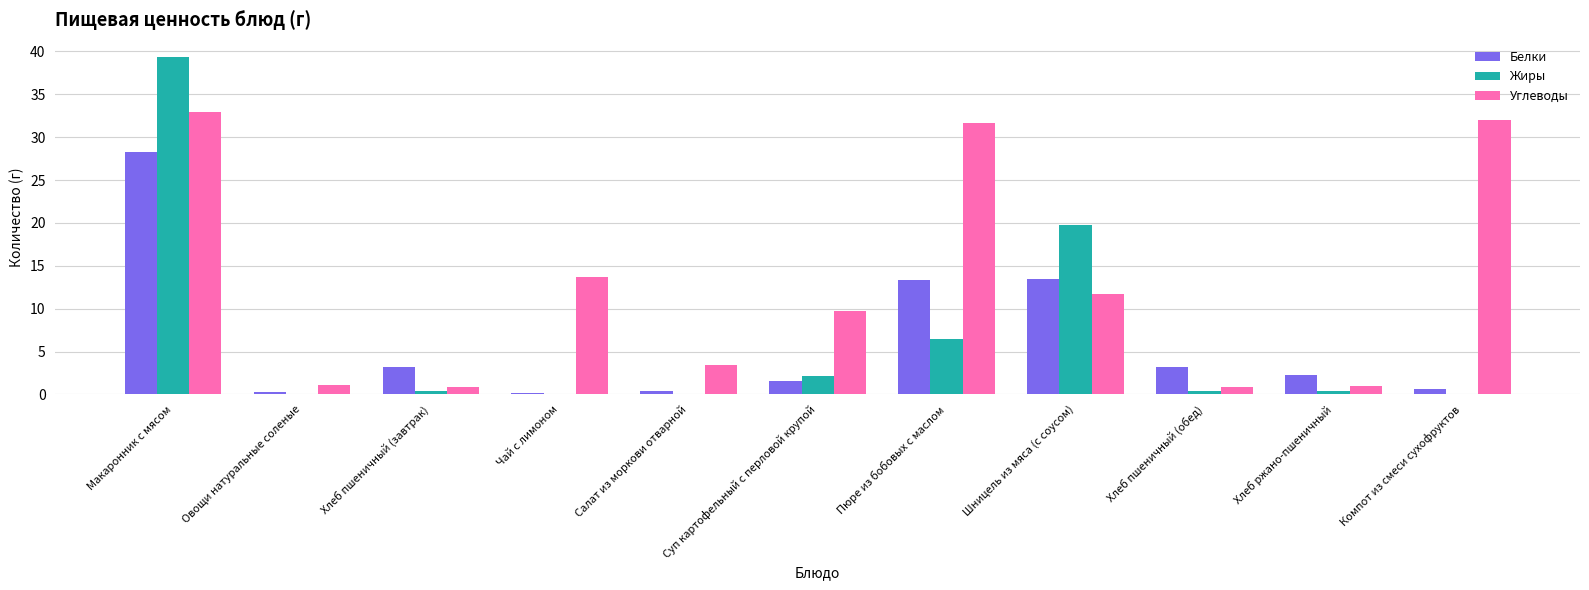

At which label is Жиры closest to 19?

Шницель из мяса (с соусом)